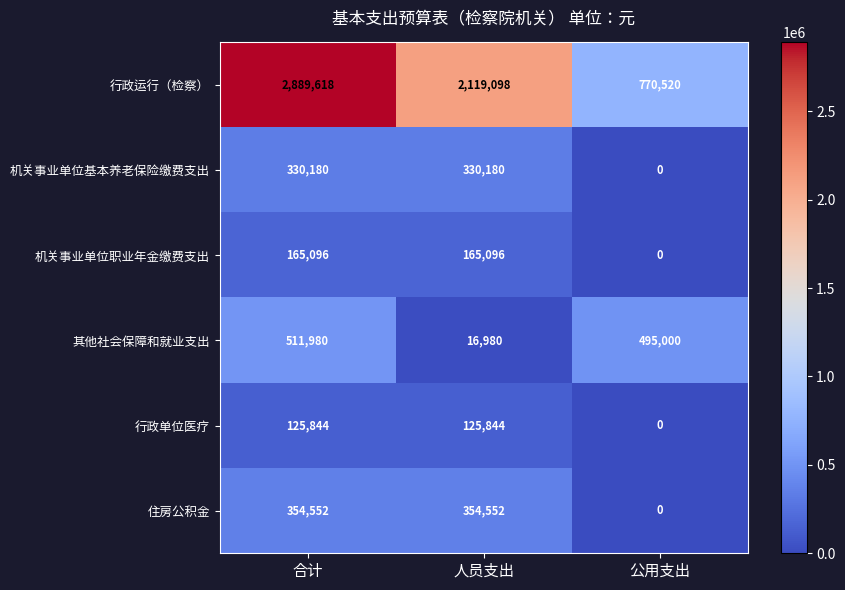

The value of 机关事业单位职业年金缴费支出 at 人员支出 is 88838. True or false?

False